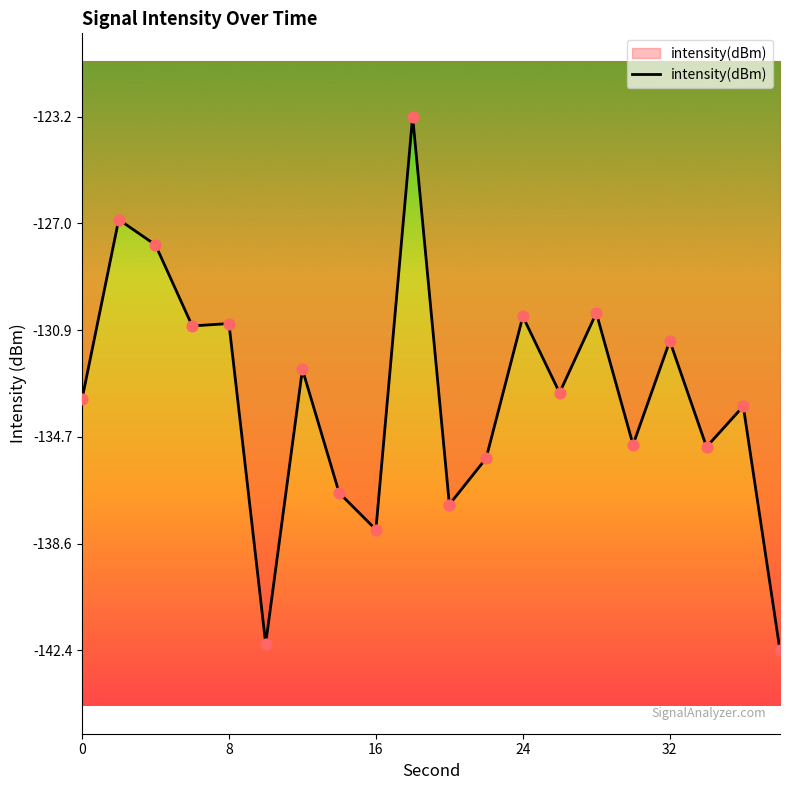

What is the difference between the maximum and minimum values?

19.2